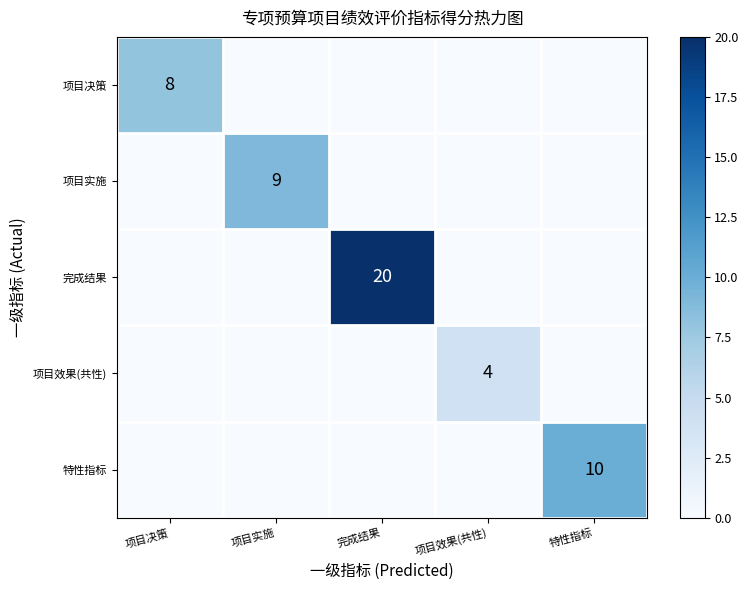

True or false: 项目决策 has a value of -3 at 项目效果(共性).

False